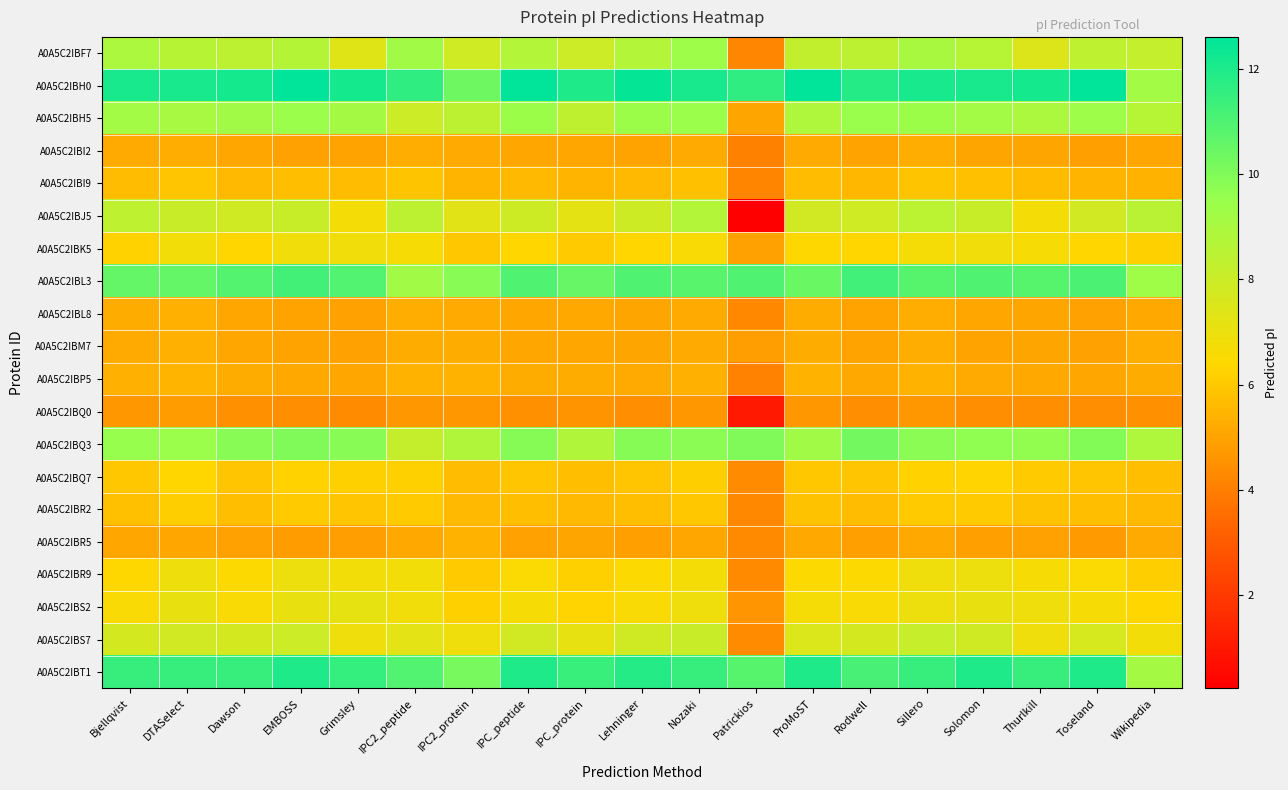

At which category is the sum across all series the highest?

Sillero